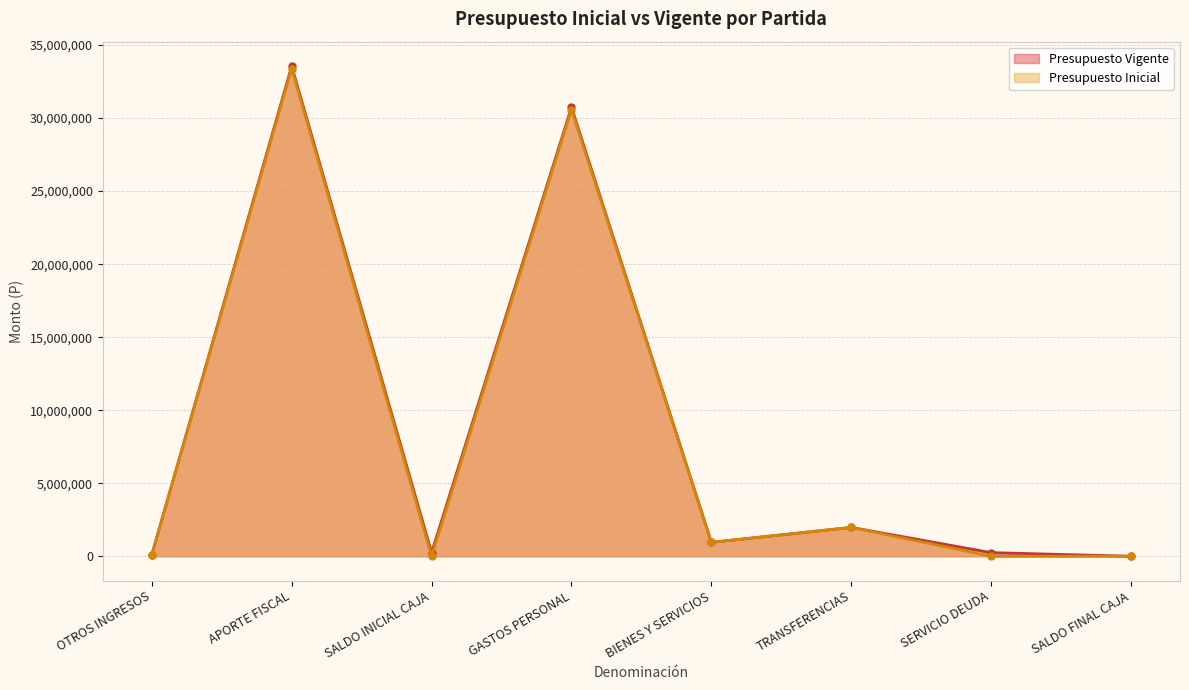

At which label does Presupuesto Vigente reach its peak?

APORTE FISCAL